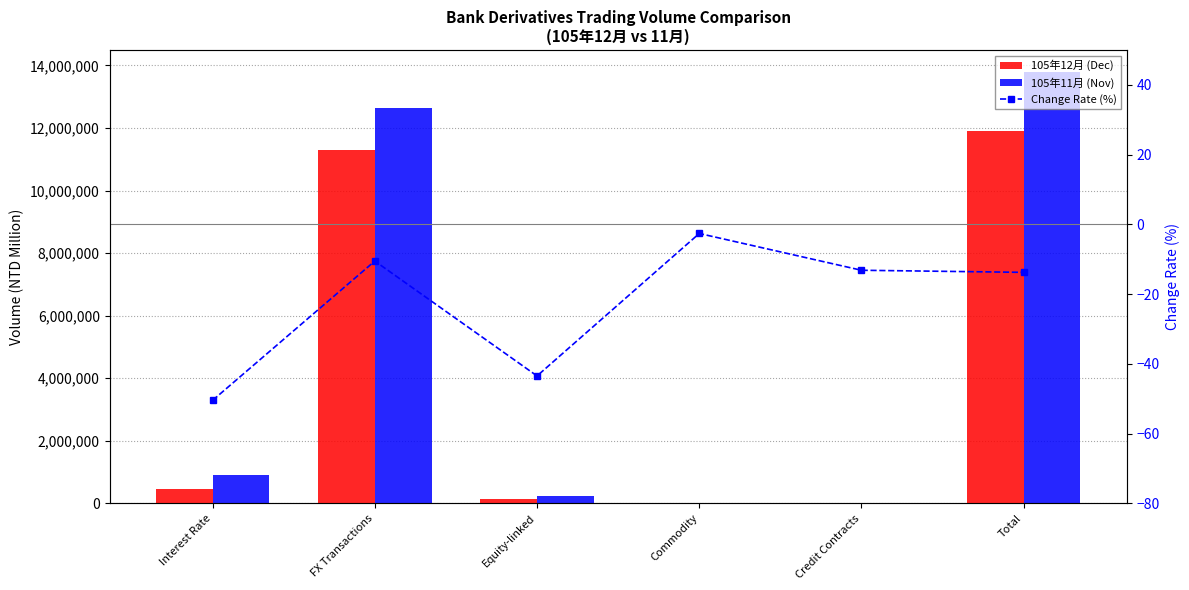

Reading left to right, list all the values displayed in this chart.

105年12月 (Dec): Interest Rate=454570.0	FX Transactions=11297489.0	Equity-linked=140436.0	Commodity=9912.0	Credit Contracts=969.0	Total=11902407.0
105年11月 (Nov): Interest Rate=917910.0	FX Transactions=12627020.0	Equity-linked=248455.0	Commodity=10179.0	Credit Contracts=1116.0	Total=13803564.0
Change Rate (%): Interest Rate=-50.5	FX Transactions=-10.5	Equity-linked=-43.5	Commodity=-2.6	Credit Contracts=-13.2	Total=-13.8